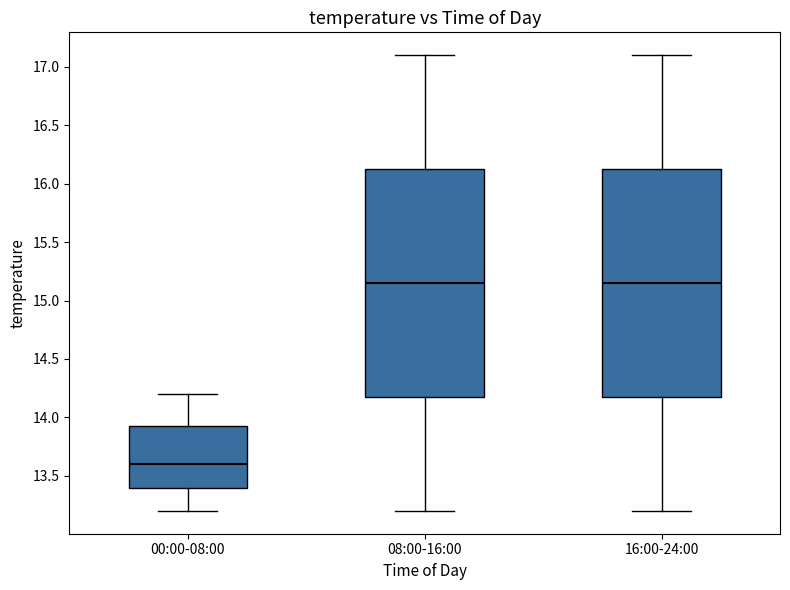

Reading left to right, read every box against the y-axis: the position of its median line, the range the box covers, and the ends of its whiskers. The values are not printed on the chart, so give them approximately, as read against the axis.

00:00-08:00: median 13.60, box 13.40 to 13.95, whiskers 13.20 to 14.20
08:00-16:00: median 15.15, box 14.20 to 16.15, whiskers 13.20 to 17.10
16:00-24:00: median 15.15, box 14.20 to 16.15, whiskers 13.20 to 17.10